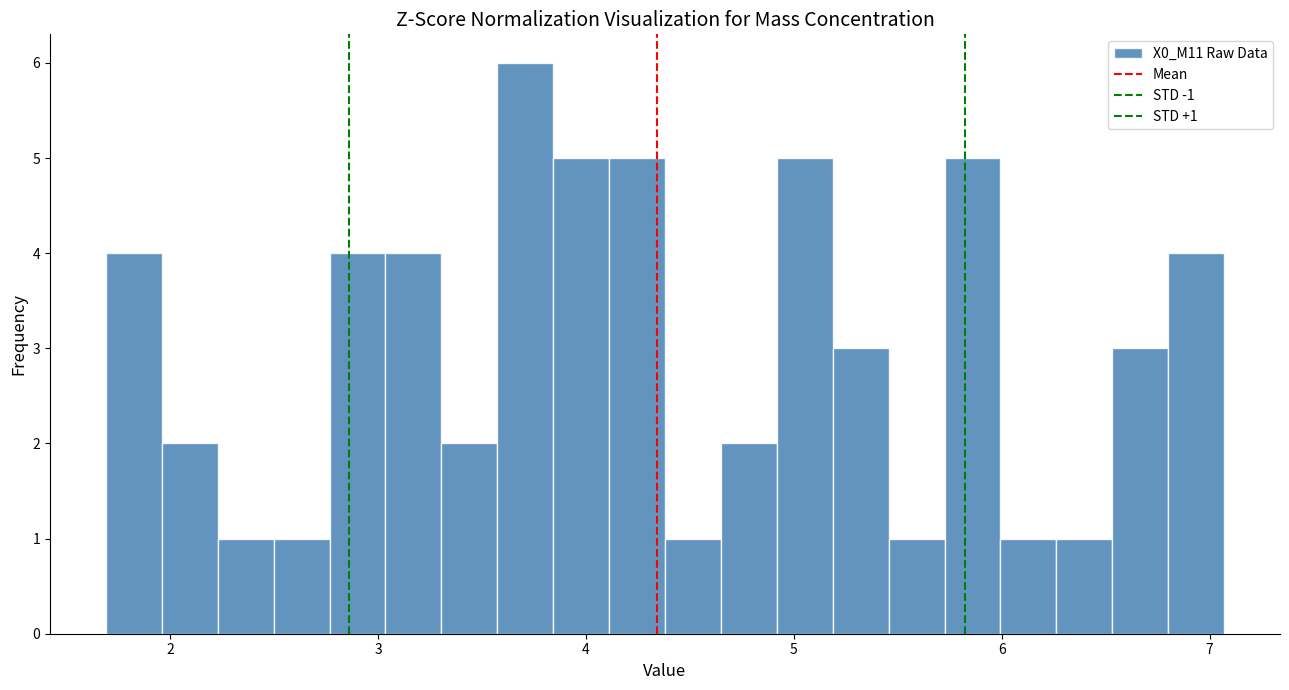

Around what value on the x-axis is the tallest bar? Give the approximate position of its centre, as read against the axis.

3.7